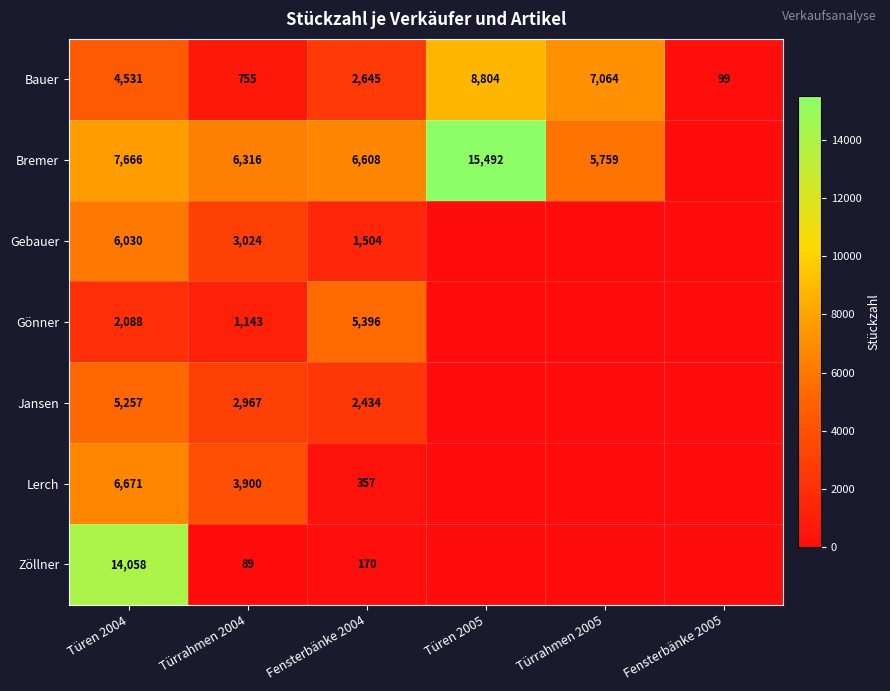

What value does the Bauer series have at Türrahmen 2004, to the nearest 100?

800